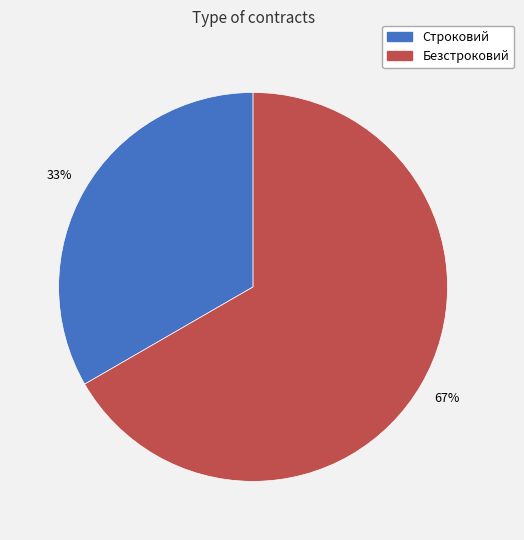

To the nearest percent, what is the combined percentage of Строковий and Безстроковий?

100%